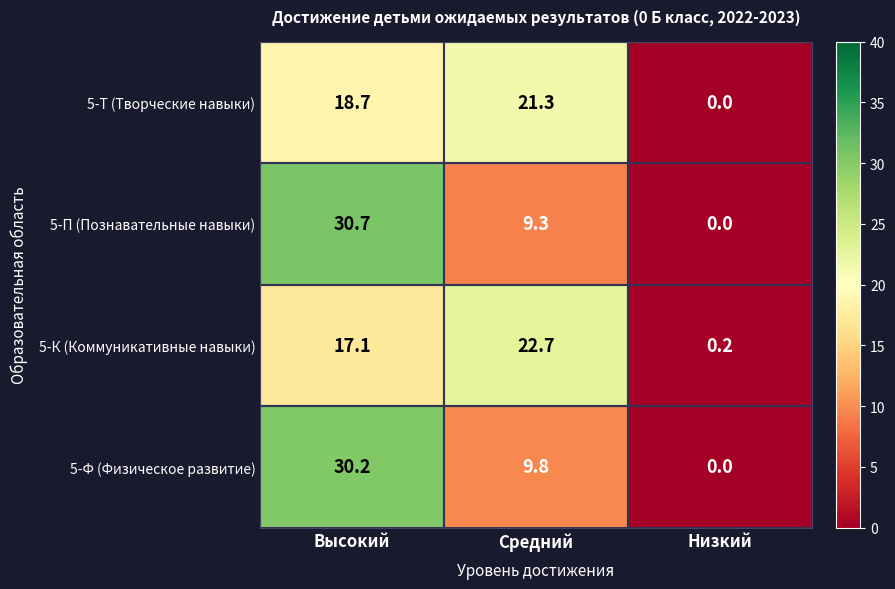

What is the difference between the 5-Ф (Физическое развитие) values at Средний and Высокий?

20.4